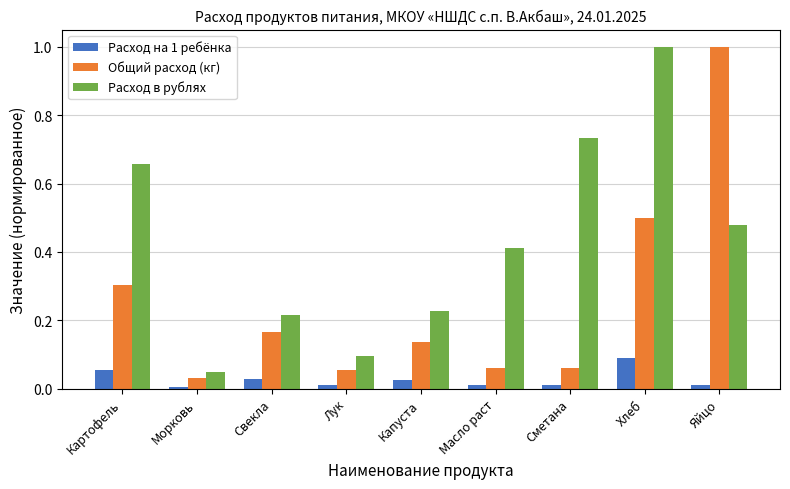

List the series in order of their overall mean, lowest first.

Расход на 1 ребёнка, Общий расход (кг), Расход в рублях